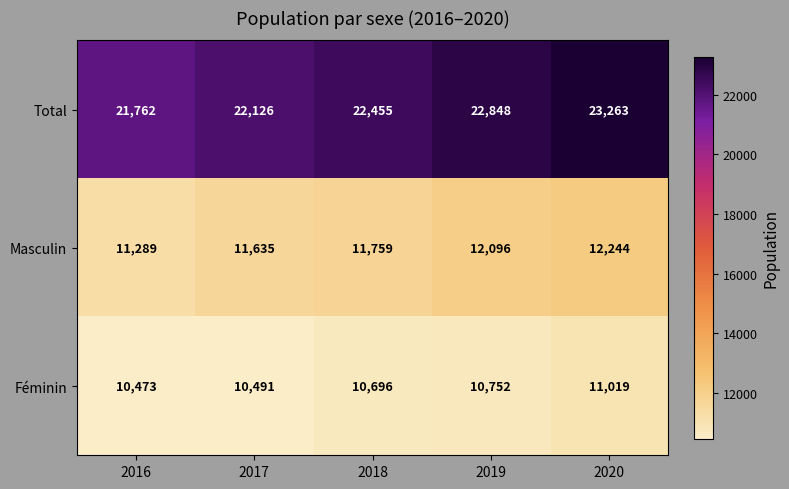

The Total series shows 34364 at 2018. True or false?

False